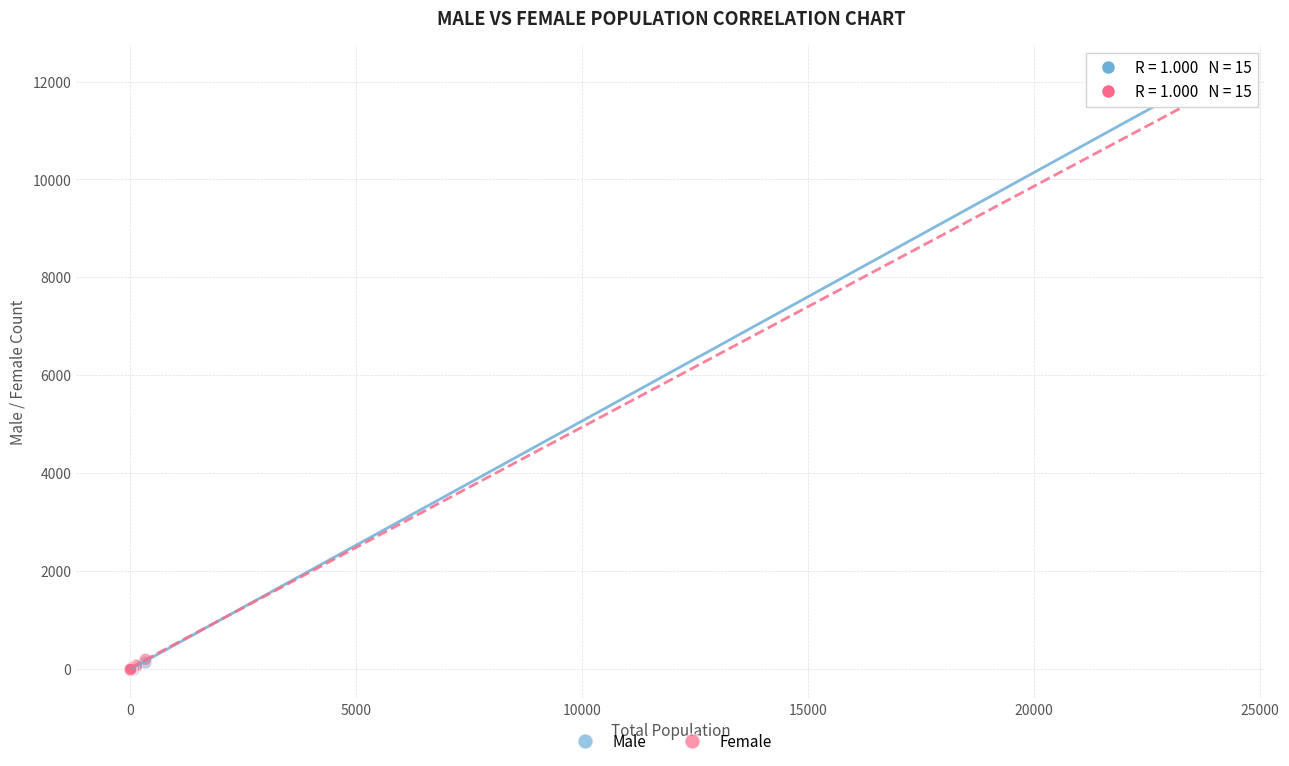

What are all the series names shown in the legend?

Male, Female